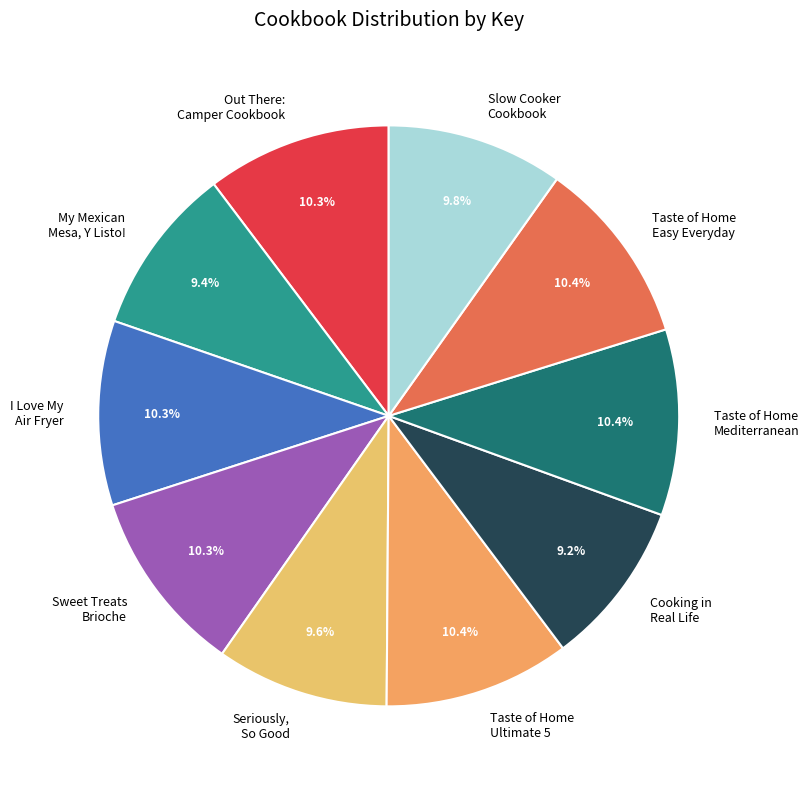

Does Taste of Home Mediterranean represent more than half of the total?

No